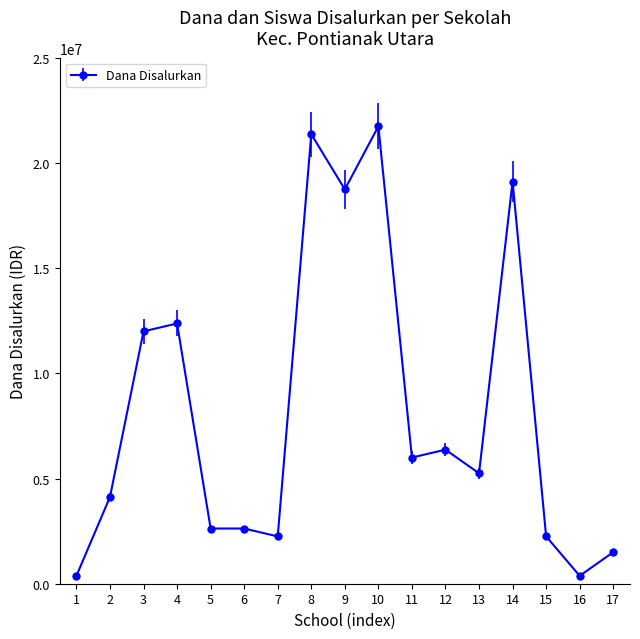

Reading left to right, list all the values displayed in this chart.

375000	4125000	12000000	12375000	2625000	2625000	2250000	21375000	18750000	21750000	6000000	6375000	5250000	19125000	2250000	375000	1500000